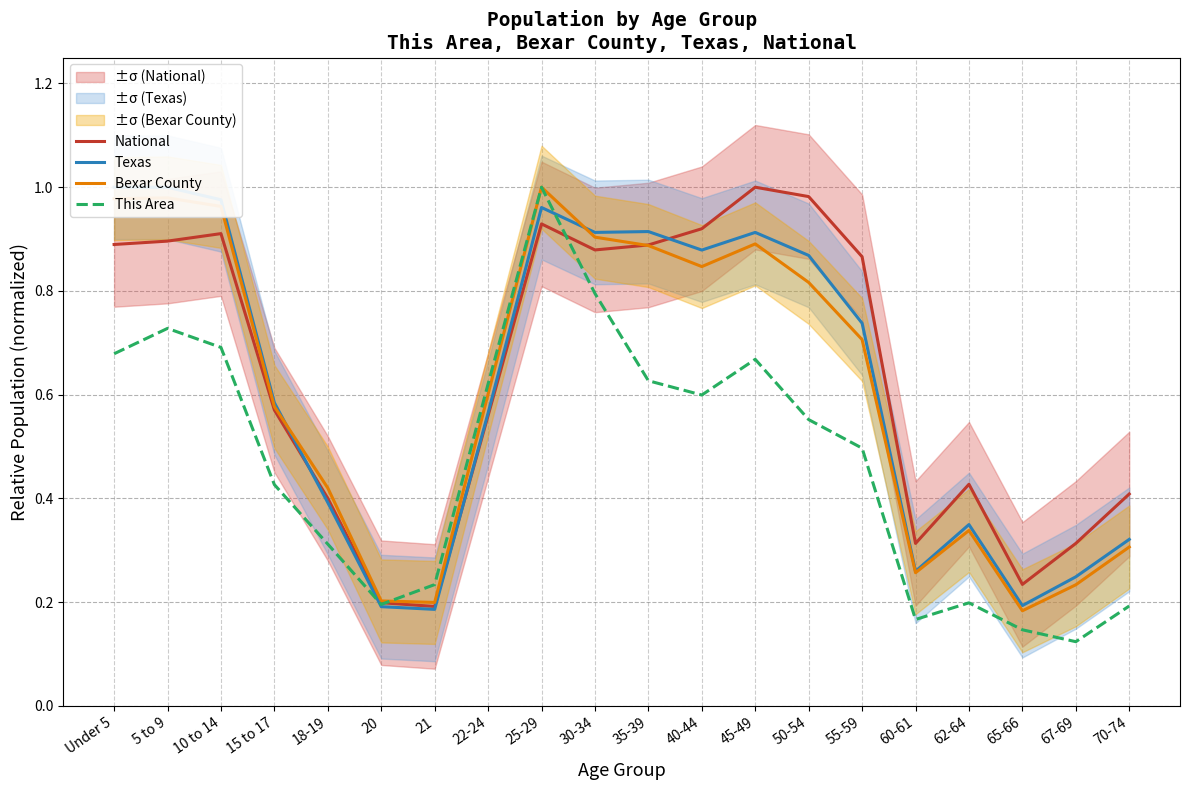

Where do Bexar County and This Area first cross each other?

20 and 21